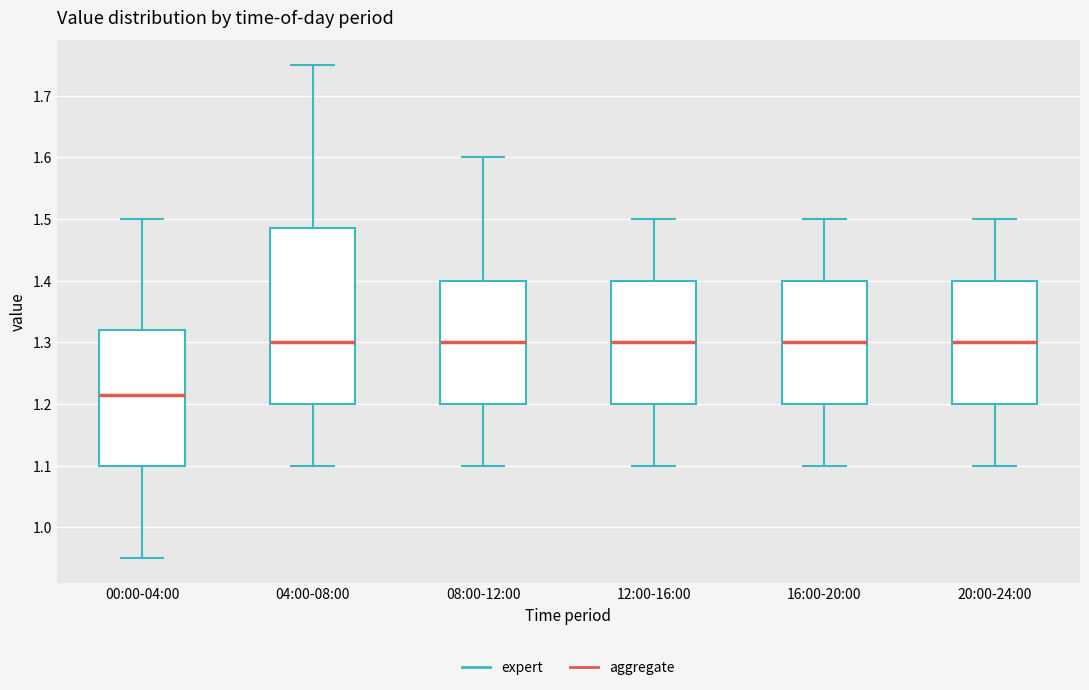

Where does the median line of the box for 20:00-24:00 sit on the y-axis? The values are not printed on the chart, so give them approximately, as read against the axis.

1.30